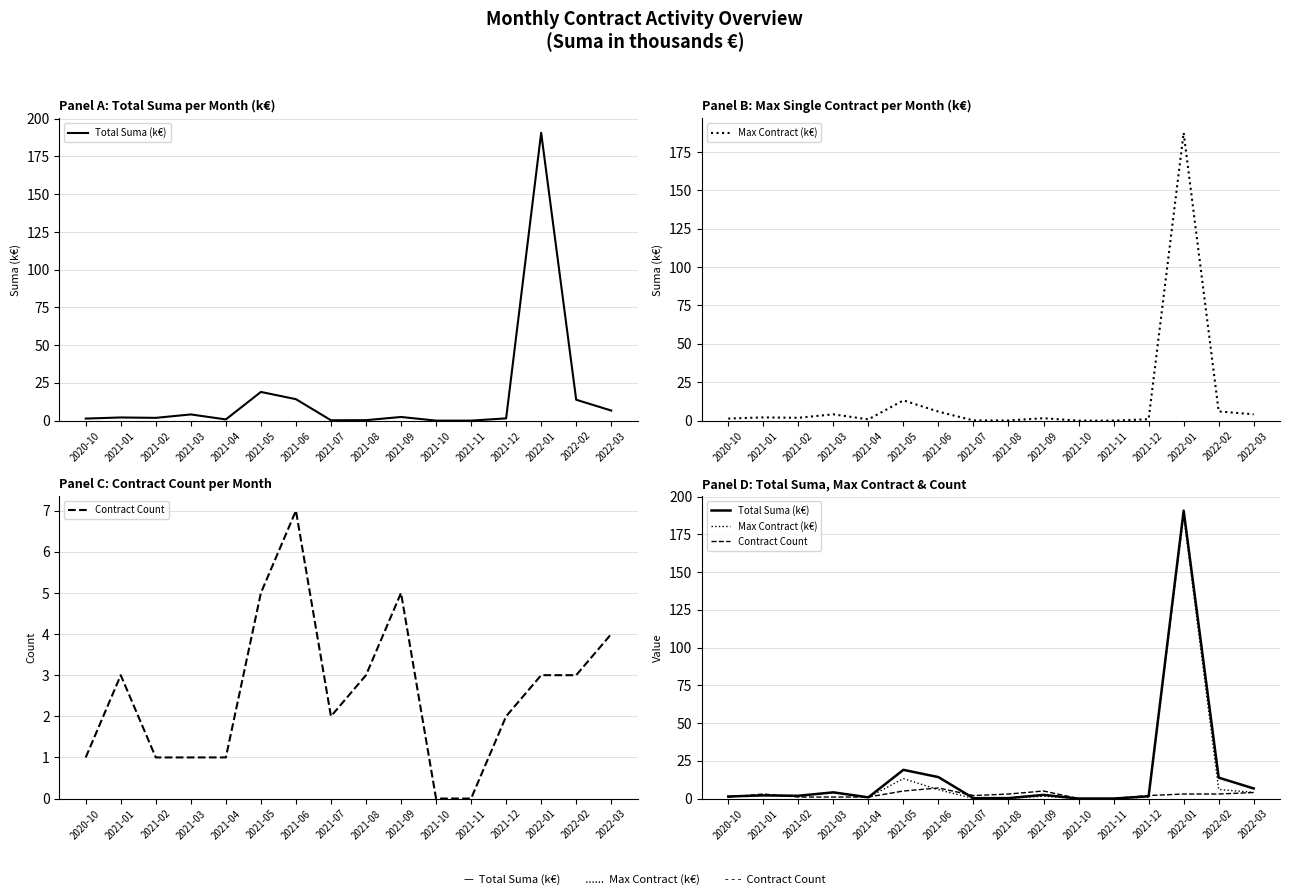

True or false: Total Suma (k€) and Max Contract (k€) cross at least once.

False